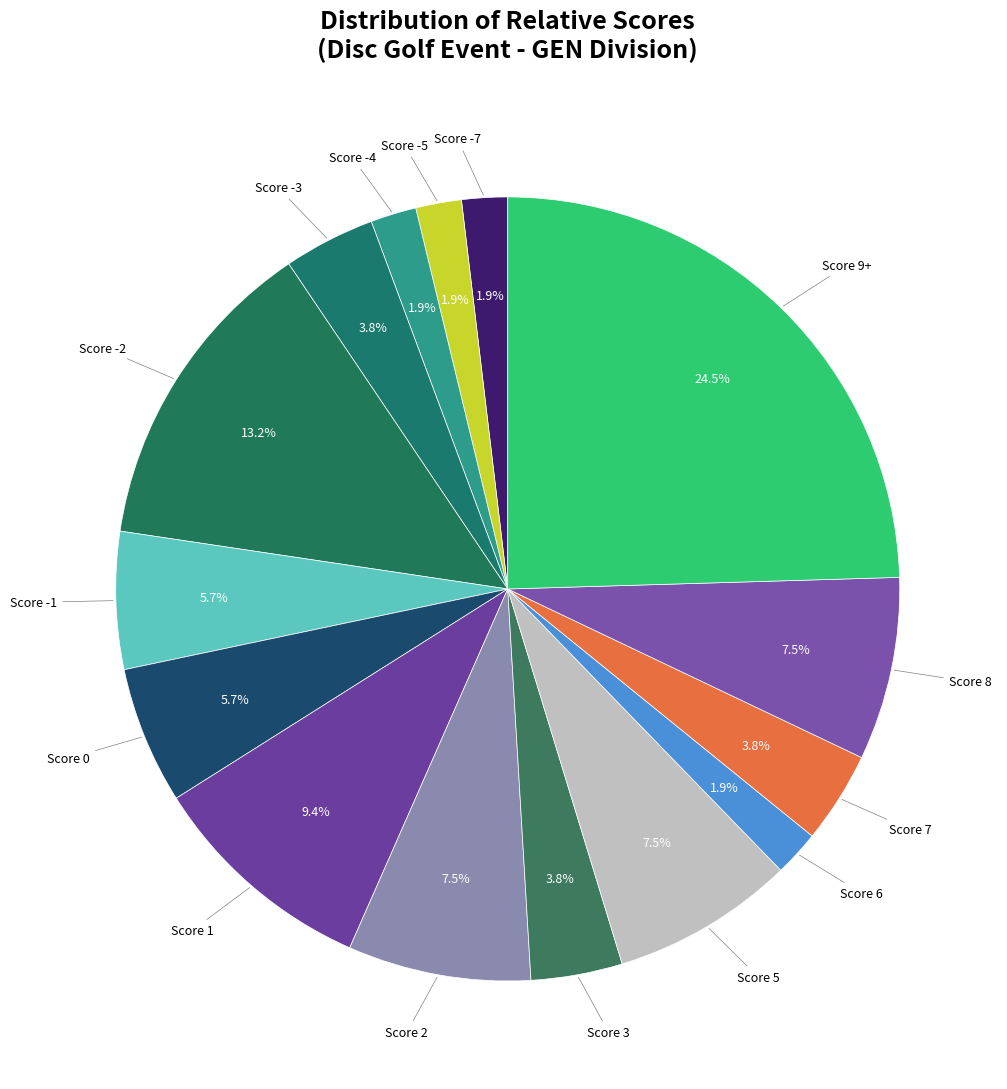

How many slices are in this pie chart?

15